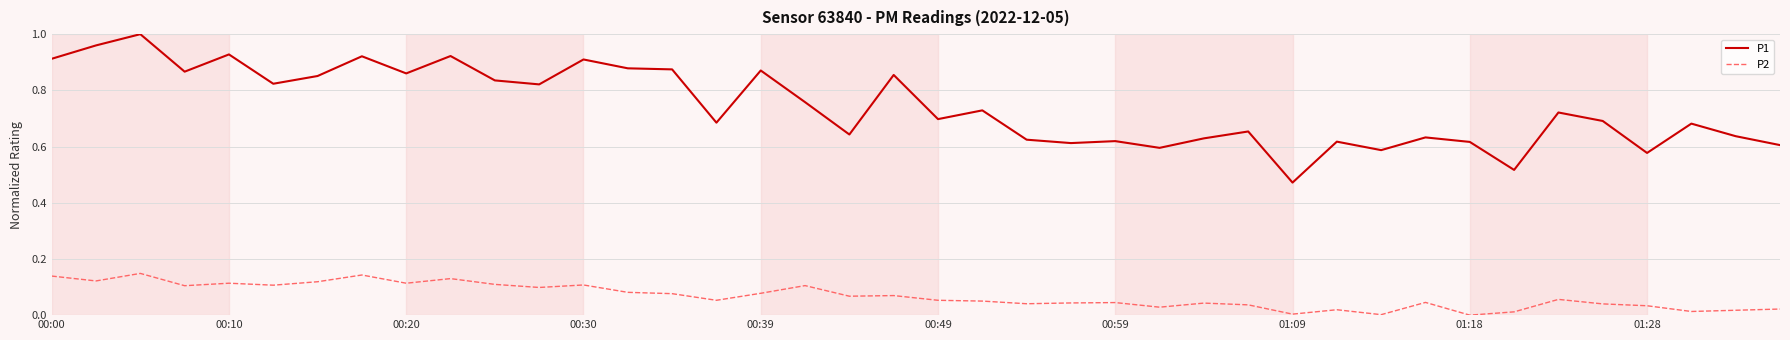

True or false: P2 and P1 intersect in this chart.

False